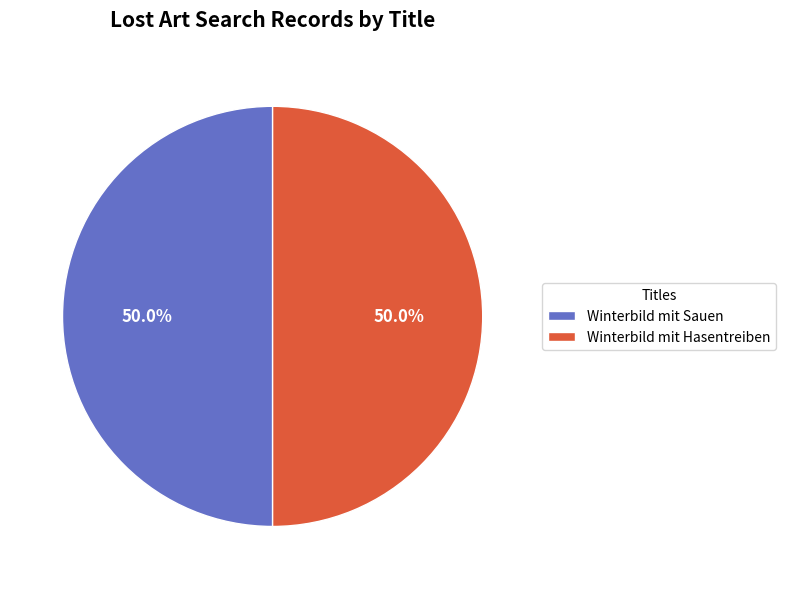

Is the sum of Winterbild mit Sauen and Winterbild mit Hasentreiben greater than half?

Yes